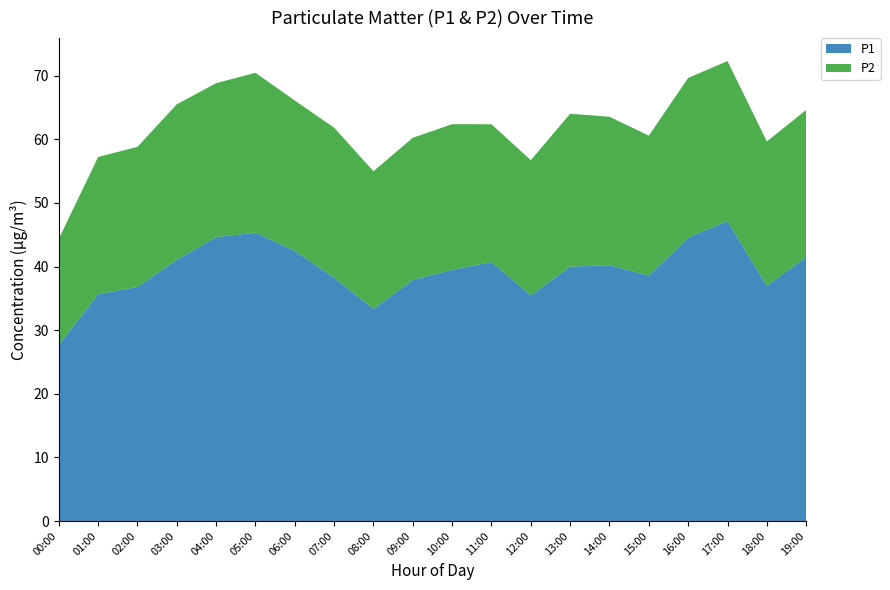

Reading left to right, extract all data points from this chart.

P1: 00:00=27.7	01:00=35.7	02:00=36.8	03:00=41.1	04:00=44.6	05:00=45.3	06:00=42.5	07:00=38.2	08:00=33.4	09:00=37.9	10:00=39.5	11:00=40.7	12:00=35.5	13:00=40.0	14:00=40.2	15:00=38.6	16:00=44.5	17:00=47.2	18:00=37.0	19:00=41.5
P2: 00:00=16.7	01:00=21.6	02:00=22.0	03:00=24.4	04:00=24.2	05:00=25.1	06:00=23.6	07:00=23.6	08:00=21.6	09:00=22.4	10:00=22.9	11:00=21.6	12:00=21.2	13:00=24.0	14:00=23.3	15:00=22.0	16:00=25.1	17:00=25.1	18:00=22.7	19:00=23.1